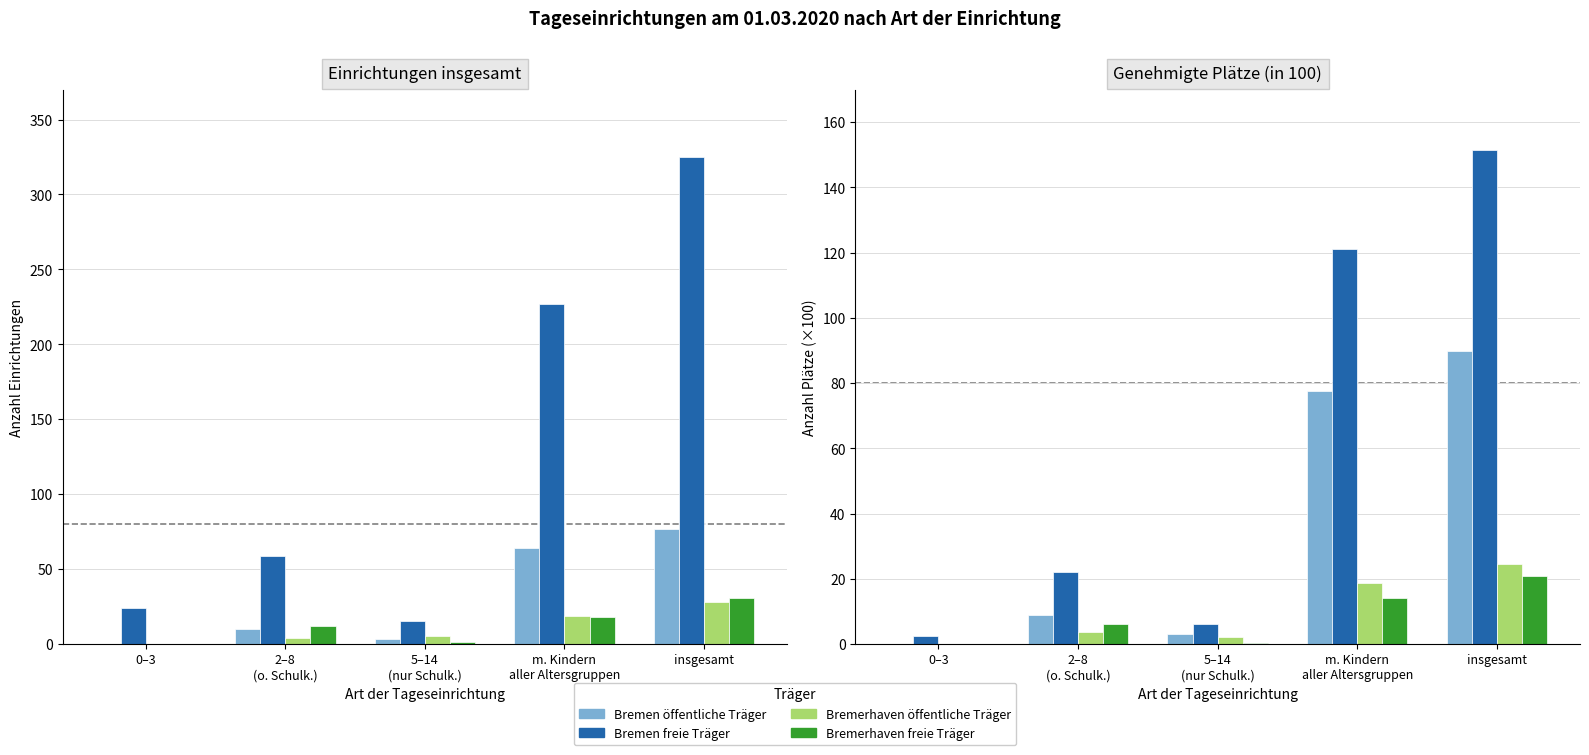

The value of Bremerhaven öffentliche Träger at 5–14
(nur Schulk.) is 2.1. True or false?

True